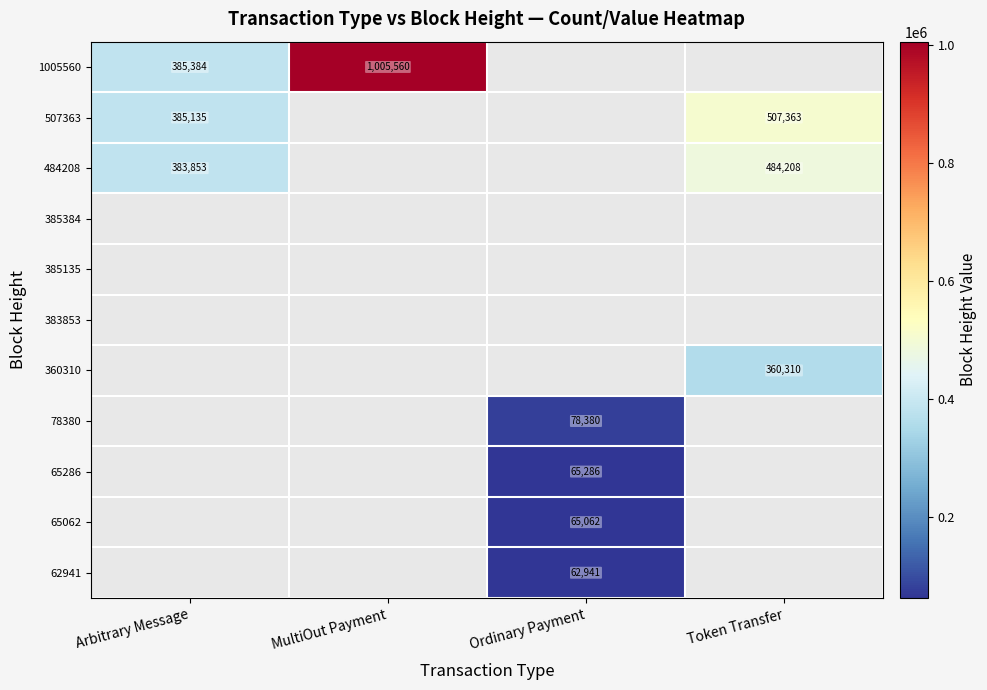

Between Arbitrary Message and Token Transfer, which is larger?

Token Transfer